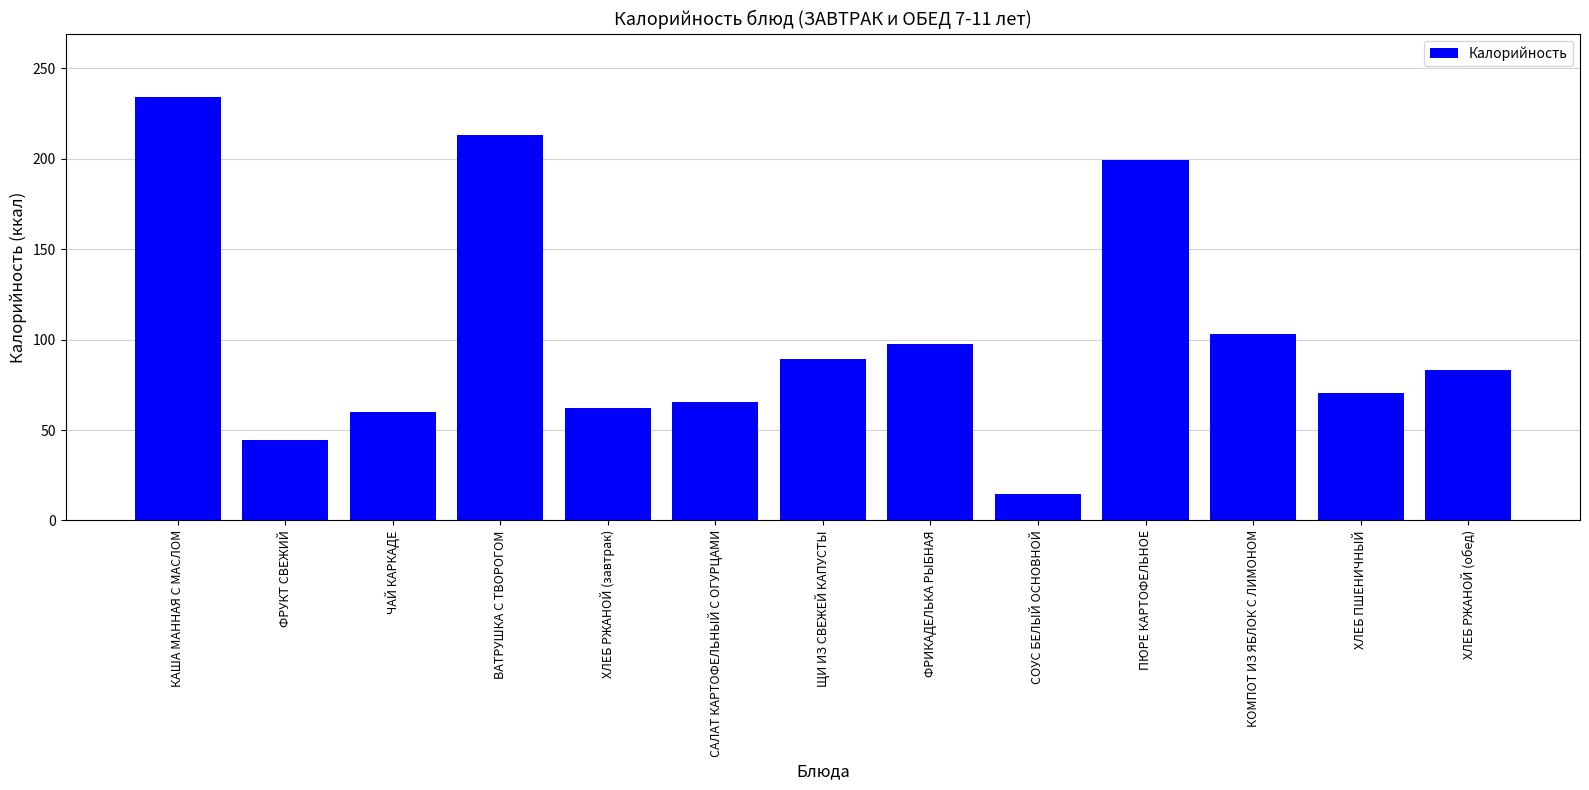

What is the ratio of the value at ХЛЕБ РЖАНОЙ (завтрак) to the value at ЧАЙ КАРКАДЕ?

1.0